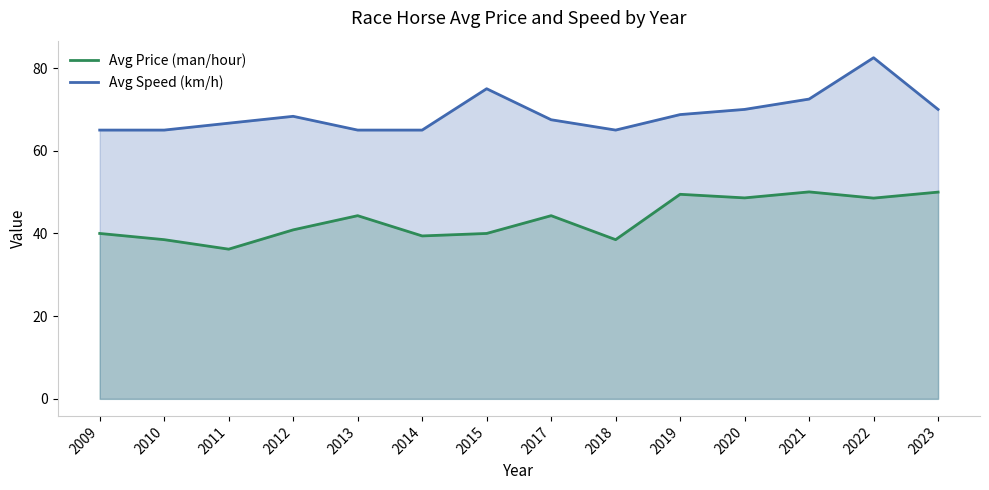

What is the lowest value of the Avg Price (man/hour) series?

36.2